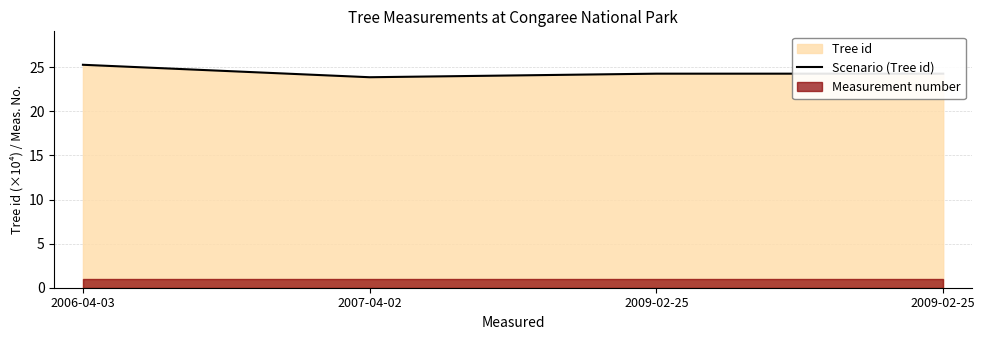

Rank the categories by value from lowest to highest.

2007-04-02, 2009-02-25, 2009-02-25, 2006-04-03